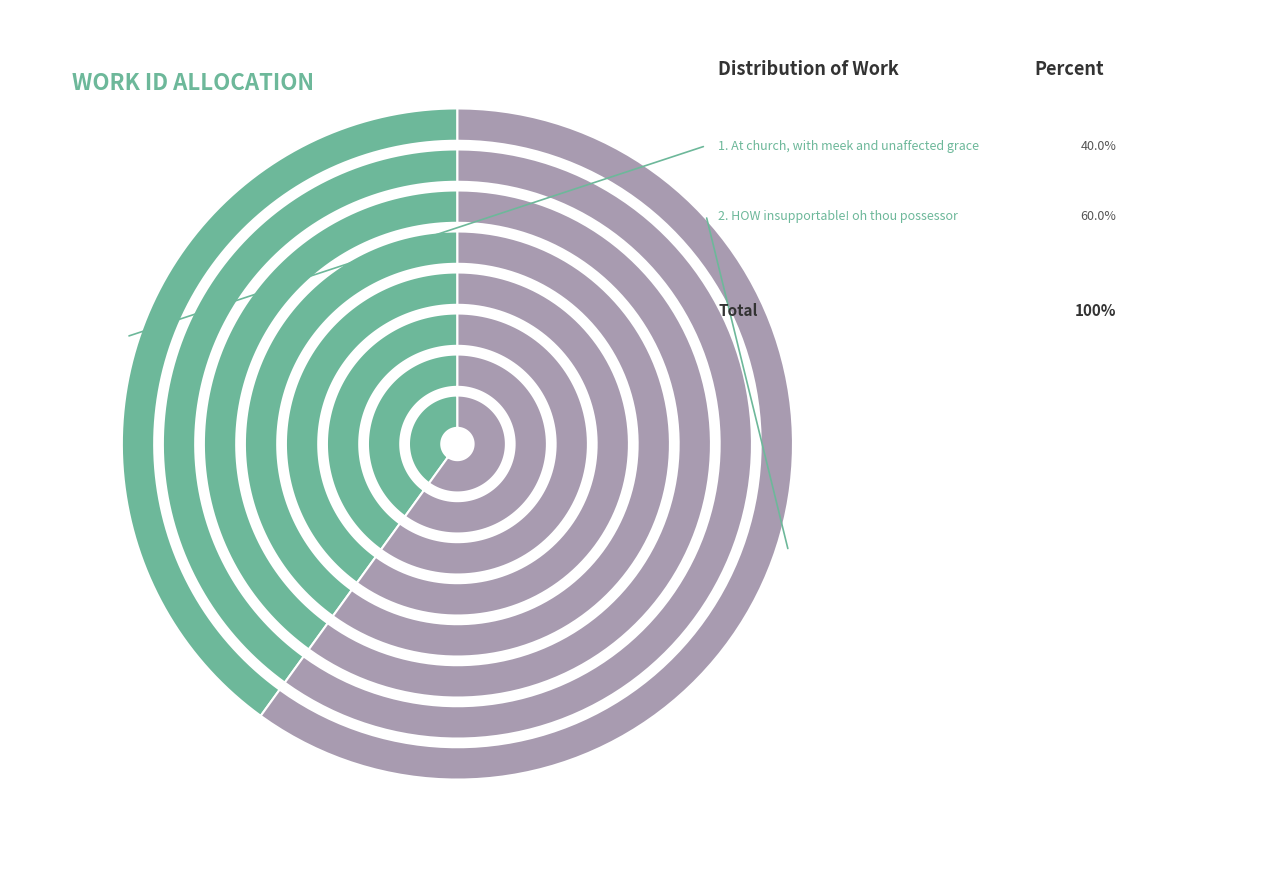

Which category has the biggest portion of the pie?

HOW insupportable! oh thou possessor